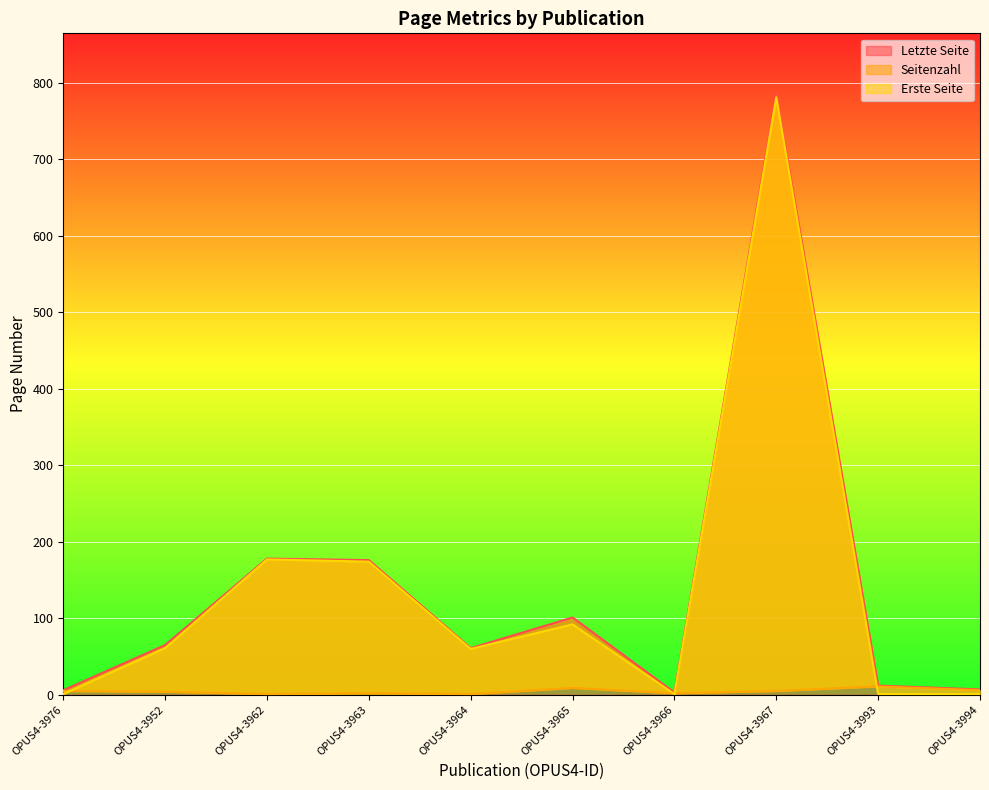

What is the value of the Letzte Seite point at the 9th from the left?

12